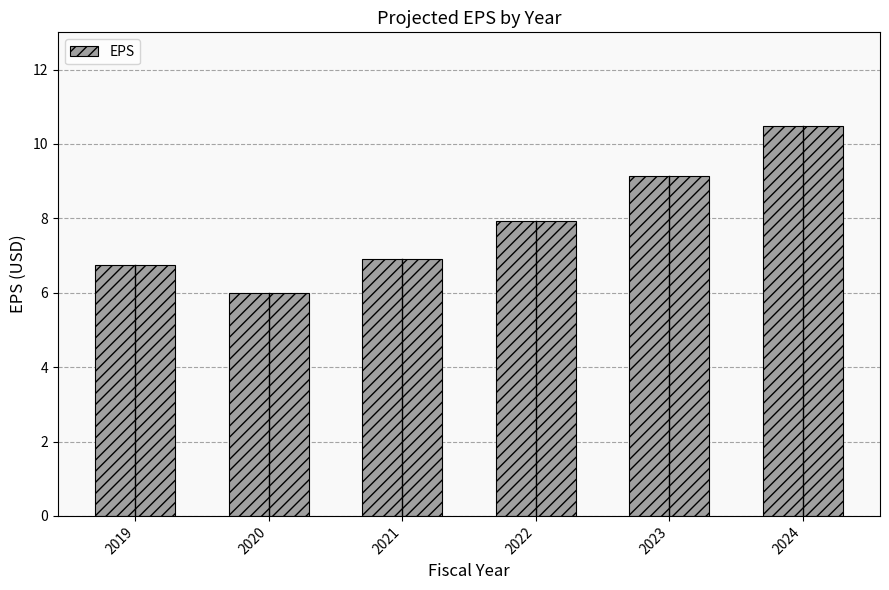

Does the chart contain stacked bars?

No